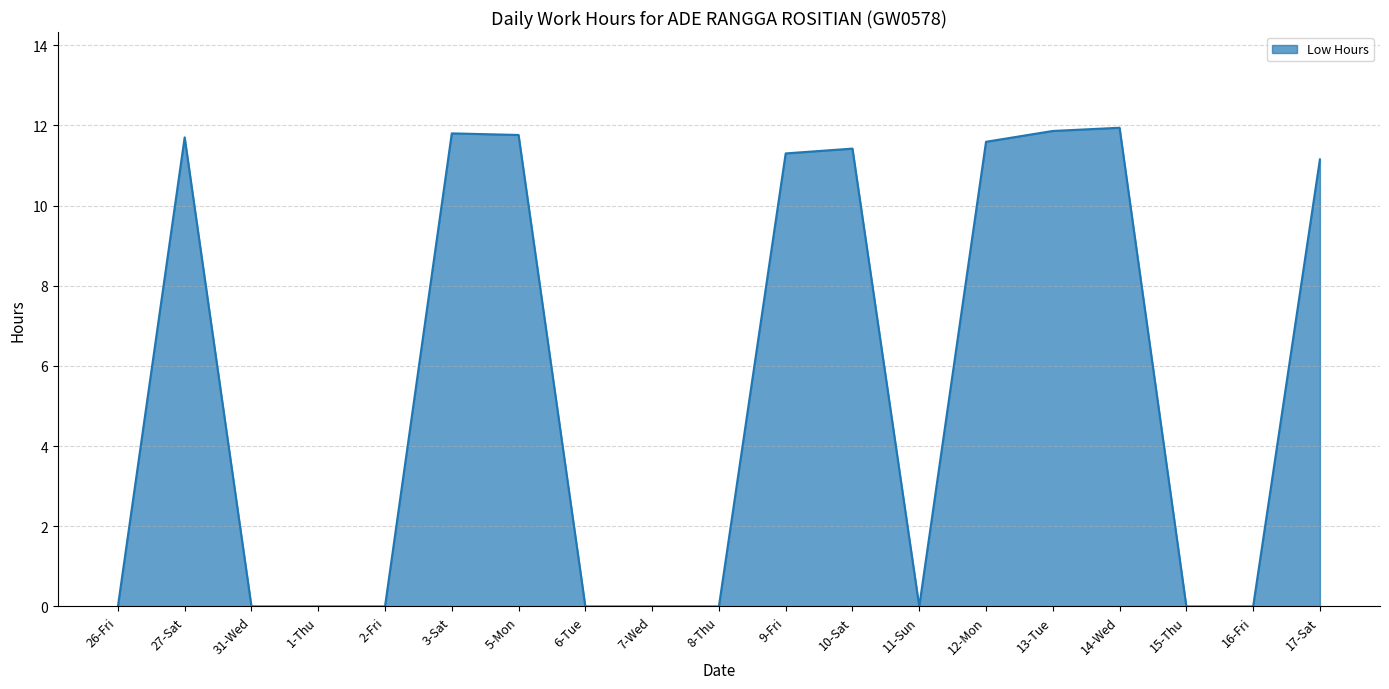

What position from the right is 15-Thu?

3